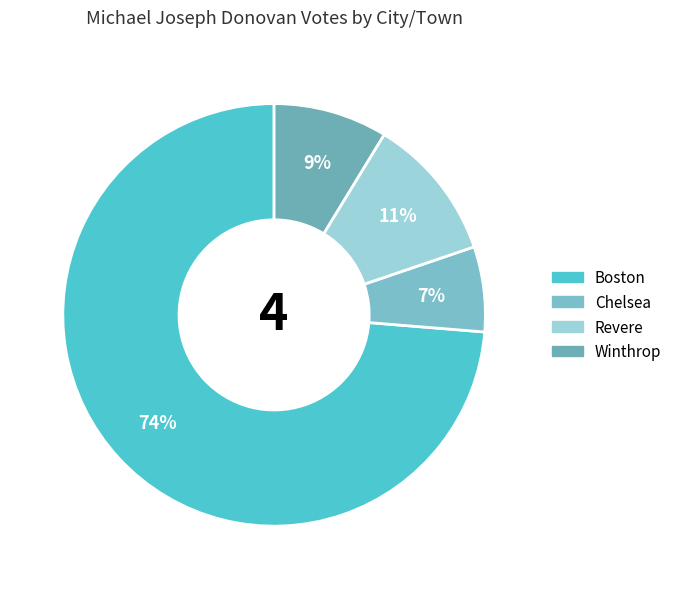

What is the ratio of the value at Boston to the value at Chelsea?

11.3